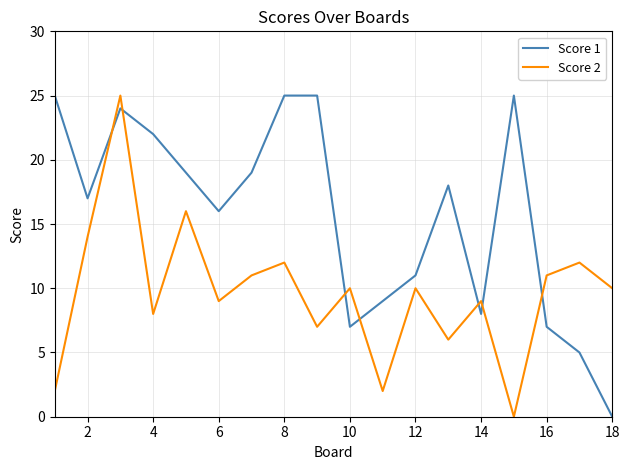

What is the maximum value for Score 1?

25